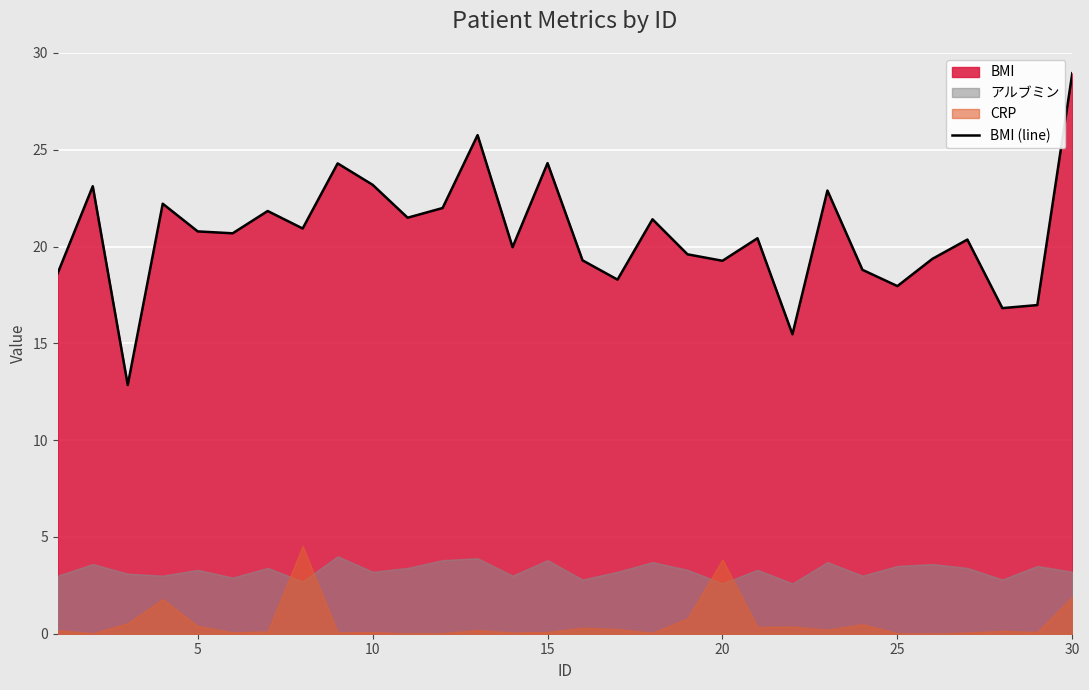

Which category has the highest value in the BMI (line) series?

30